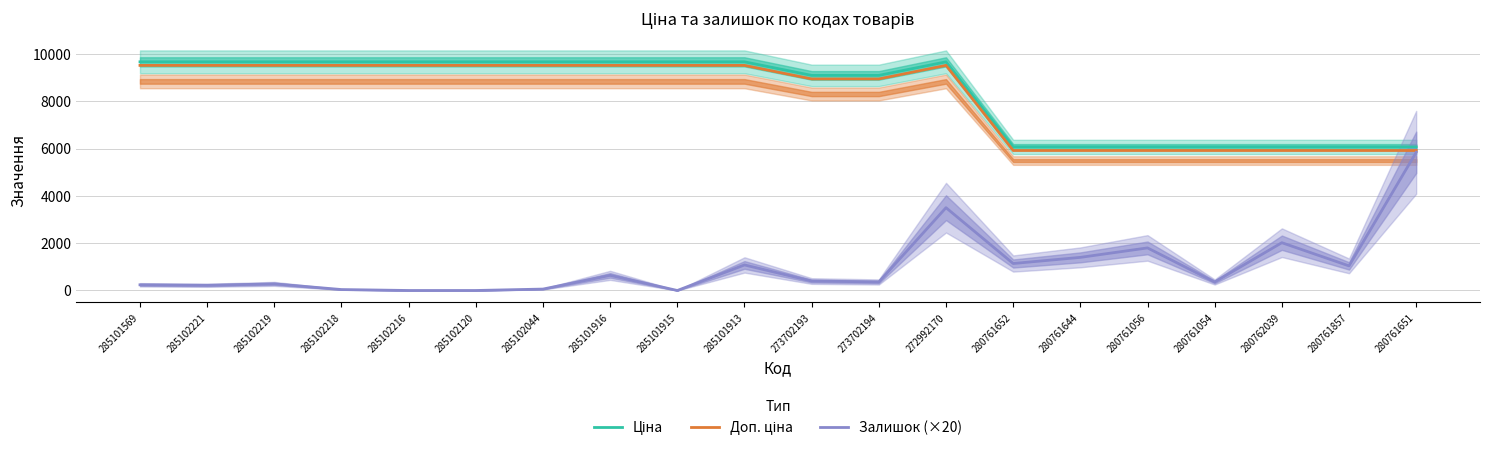

What are all the series names shown in the legend?

Ціна, Доп. ціна, Залишок (×20)